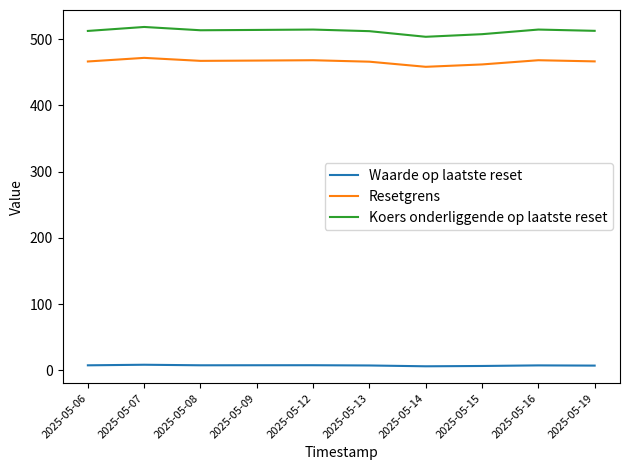

The Waarde op laatste reset series shows 7.6 at 2025-05-08. True or false?

True